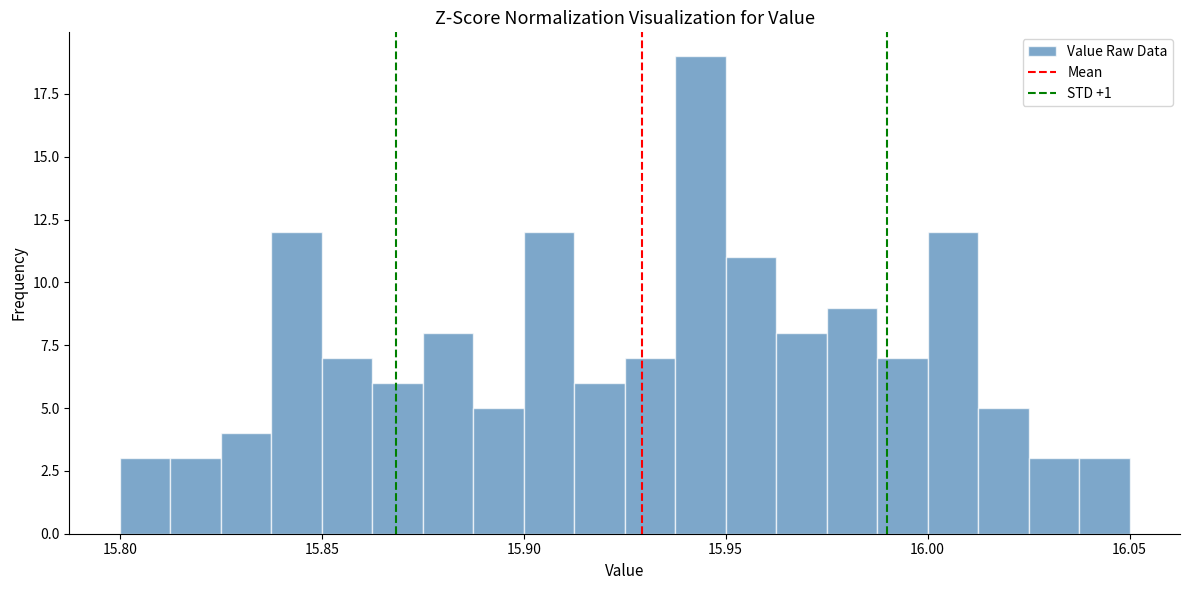

Read against the x-axis, roughly where is the centre of the tallest bar?

15.945